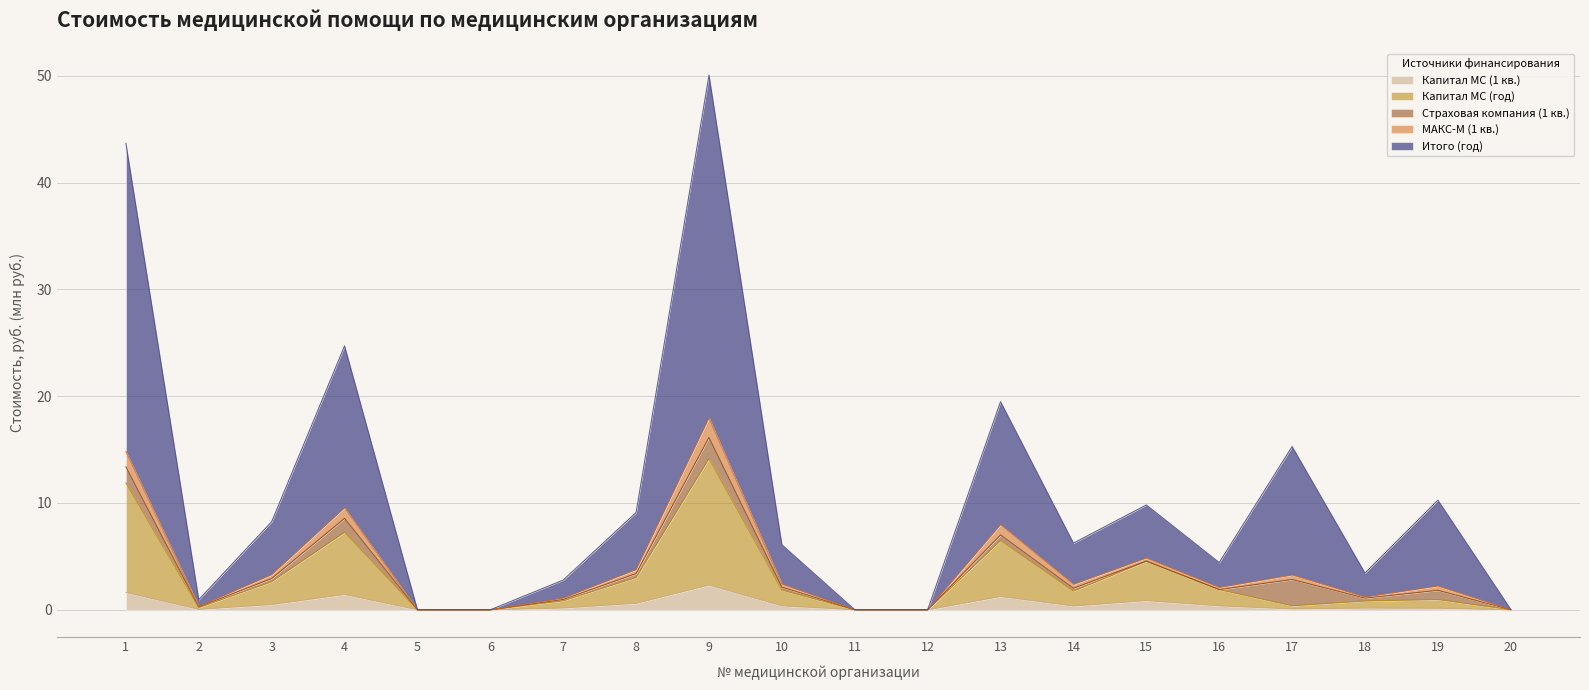

Between 15 and 20, which series saw the biggest shift?

Итого (год)